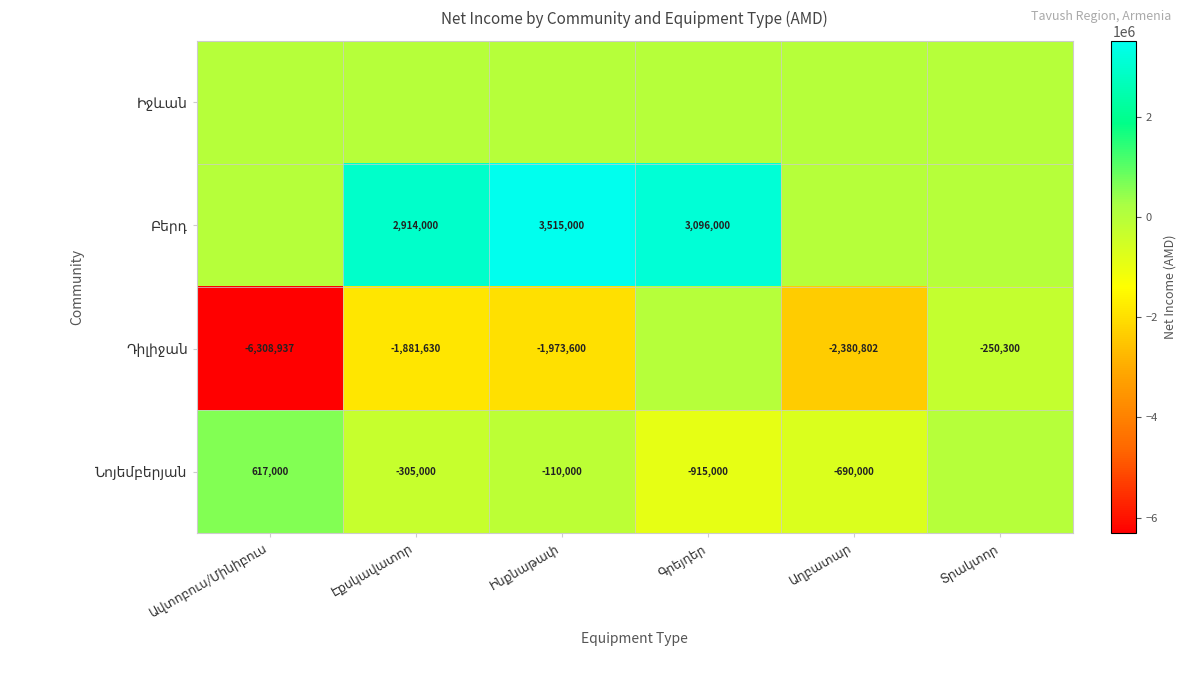

Which series has the largest total across all categories?

Բերդ